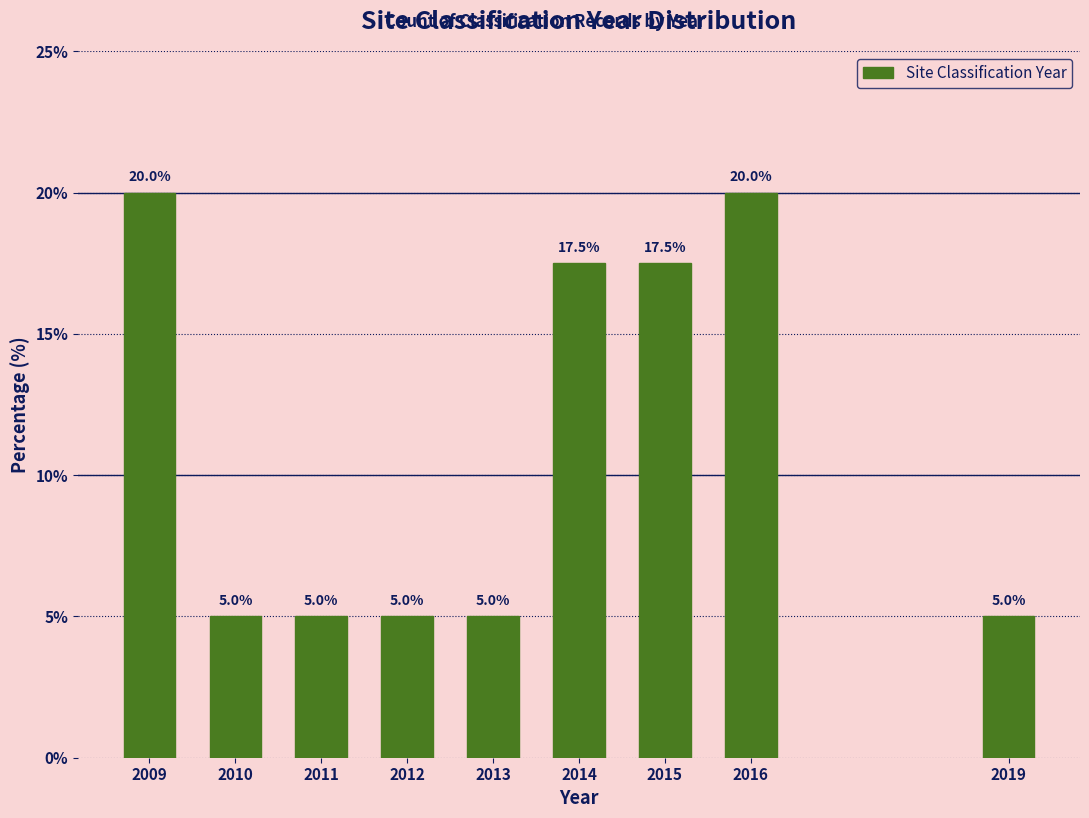

Reading right to left, what are all the values shown in this chart?

2019=5.0	2016=20.0	2015=17.5	2014=17.5	2013=5.0	2012=5.0	2011=5.0	2010=5.0	2009=20.0